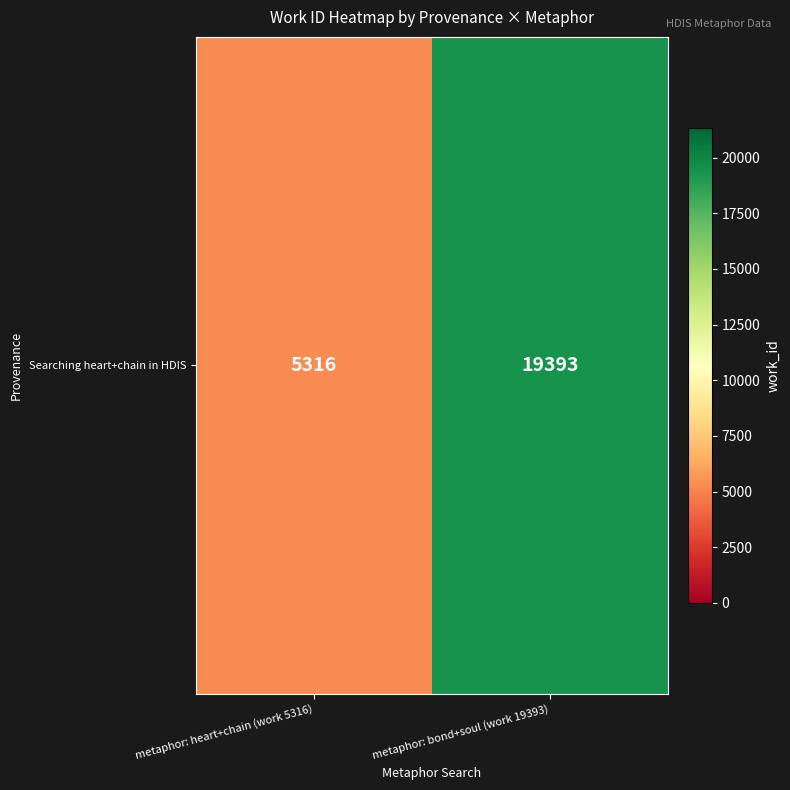

Which category has the lowest value across all series?

metaphor: heart+chain (work 5316)